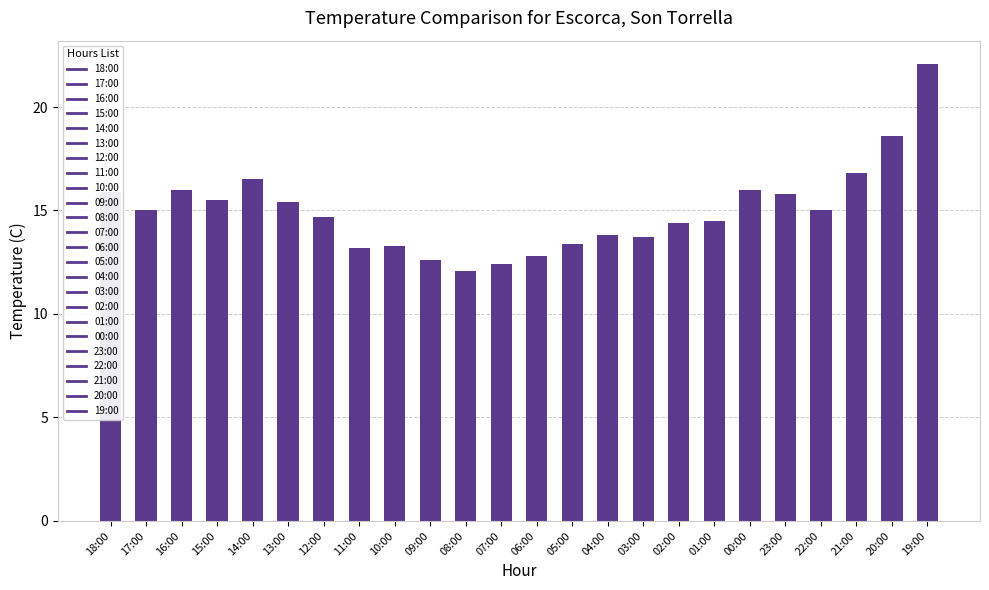

What is the sum of all values?

359.5